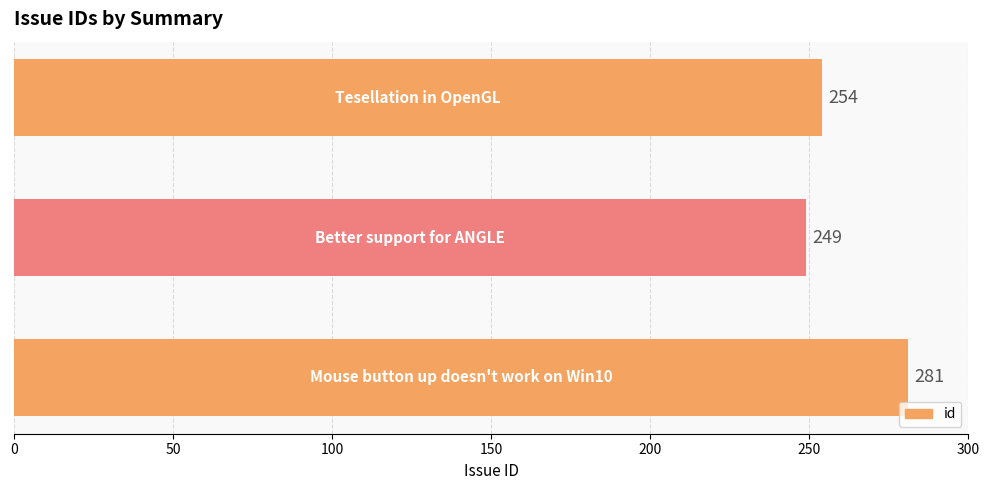

What is the greatest value displayed?

281